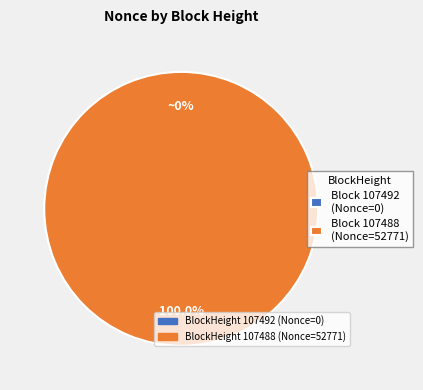

Count the number of slices in the pie.

2